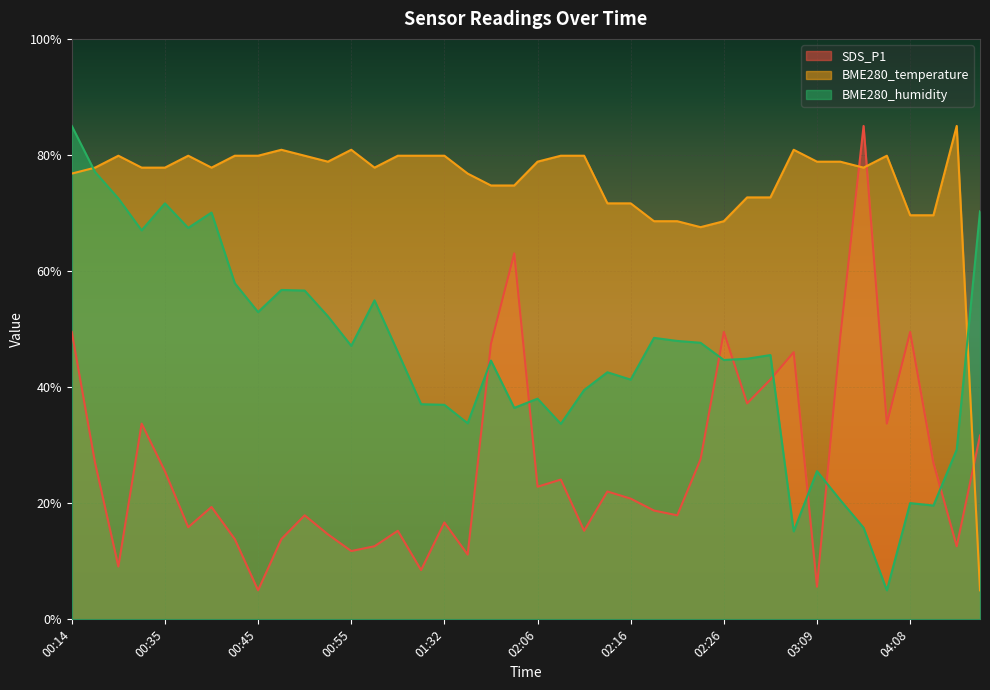

How many values in the BME280_temperature series exceed 77?

25